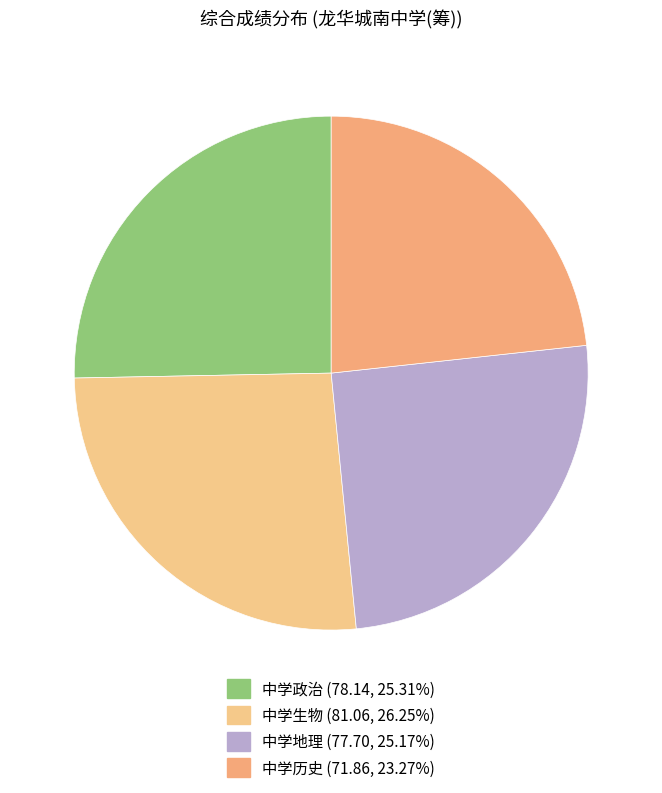

Which category has the smallest portion of the pie?

中学历史